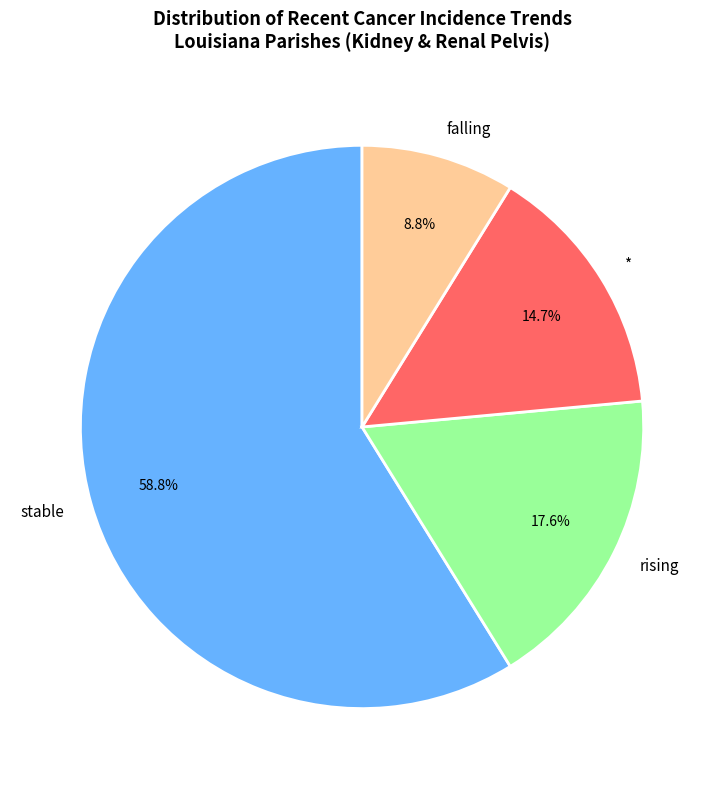

How many slices are in this pie chart?

4